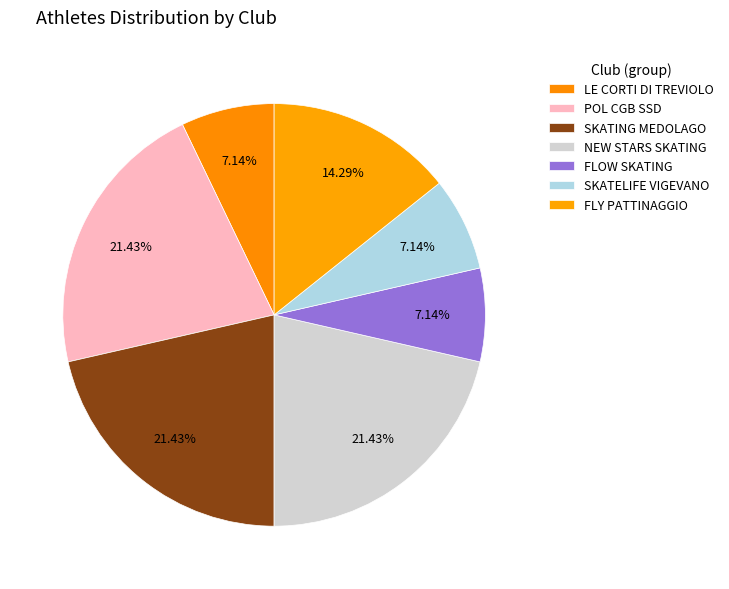

To the nearest percent, what portion does SKATING MEDOLAGO represent?

21%